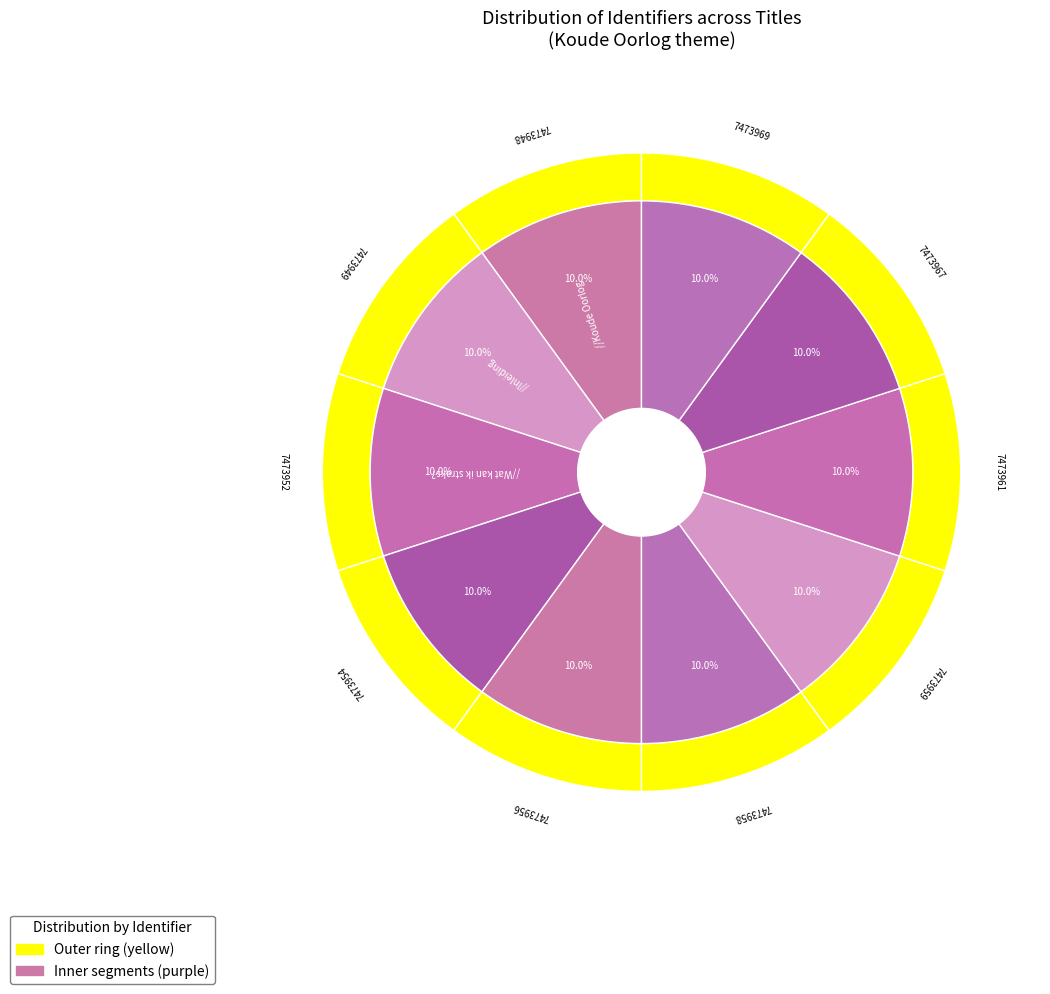

Which slice is the smallest?

Koude Oorlog